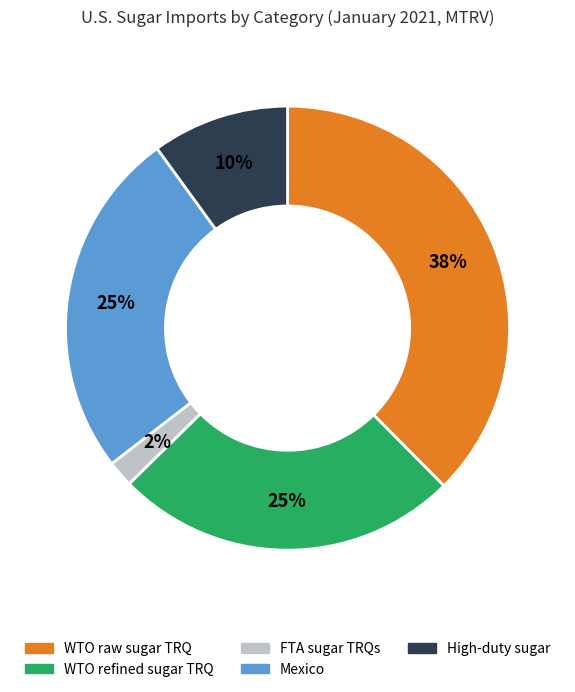

Count the number of slices in the pie.

5